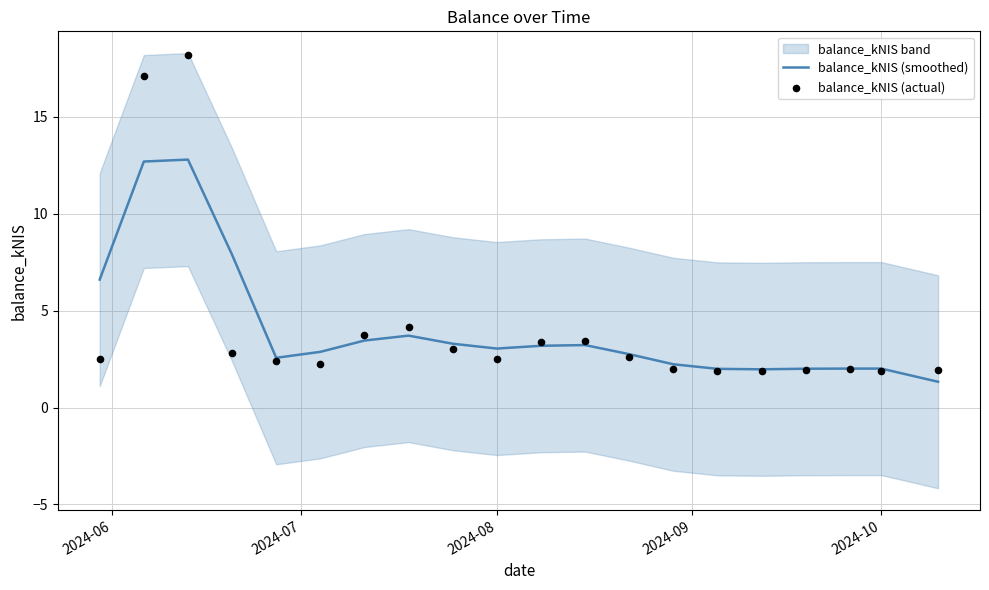

The balance_kNIS (smoothed) series shows 3.0 at 2024-08. True or false?

True